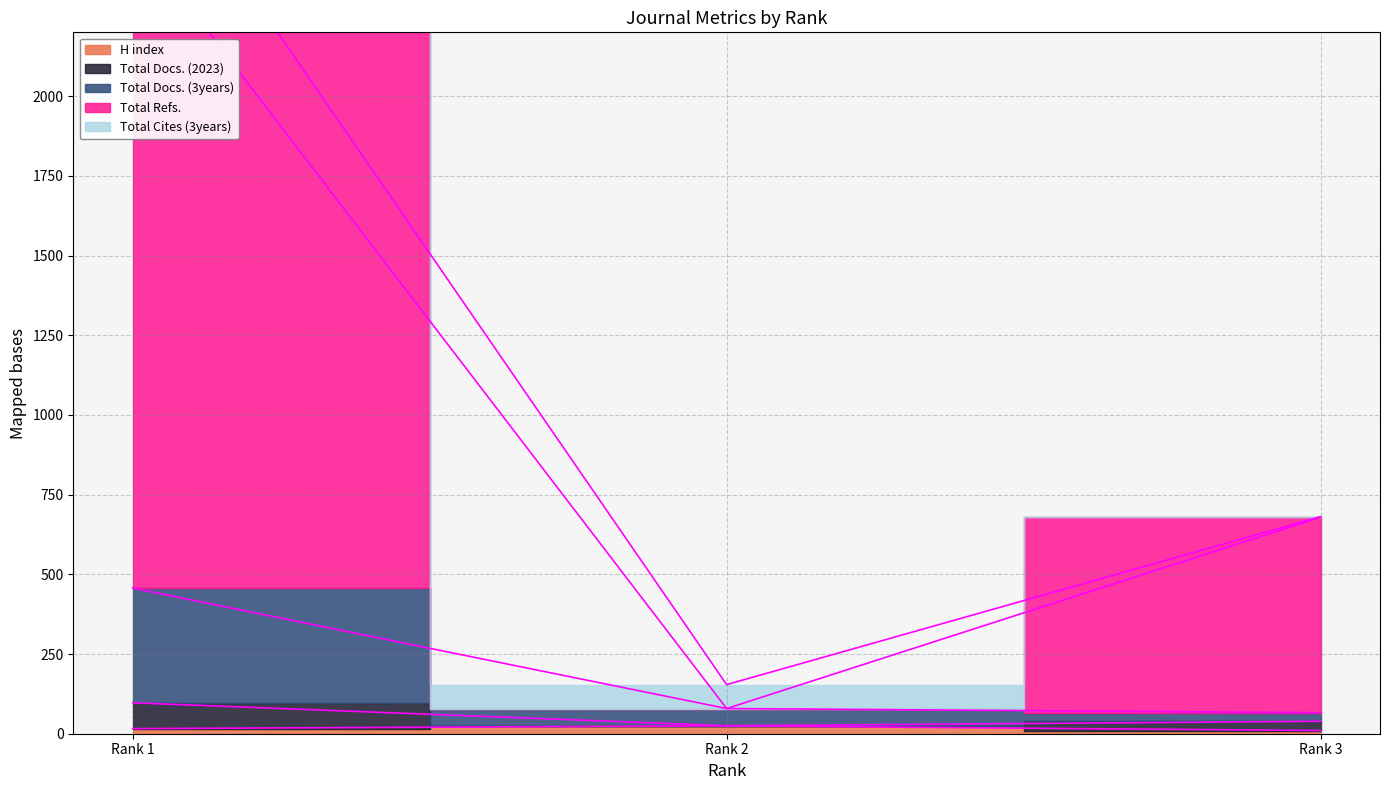

How many data points in H index are above 16?

1